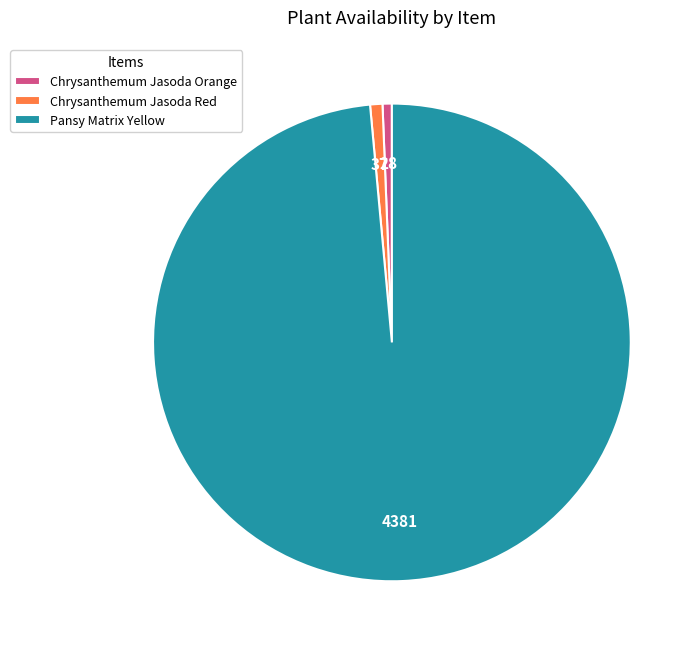

Which slice represents more than half of the pie?

Pansy Matrix Yellow